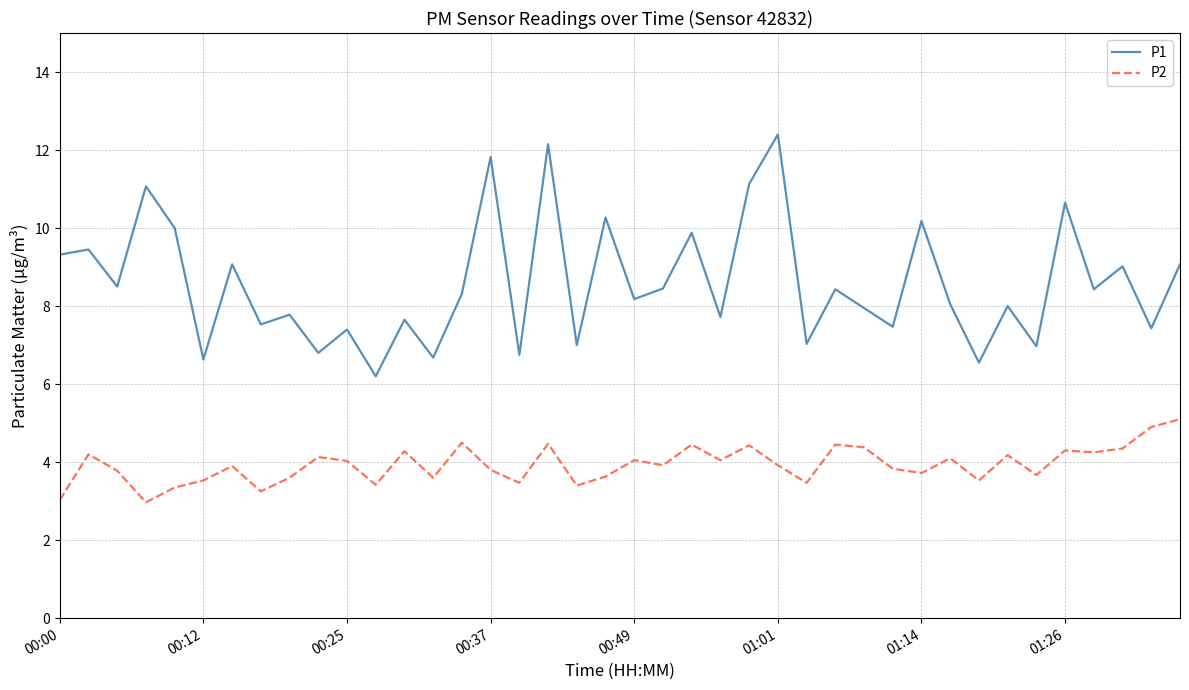

What is the difference between the maximum and minimum values in the P1 series?

6.2